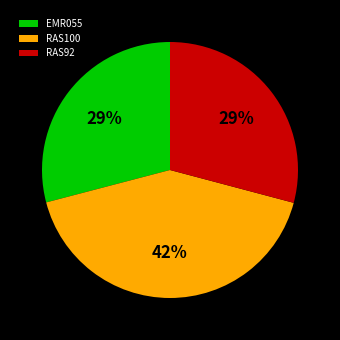

Which slice is the largest?

RAS100